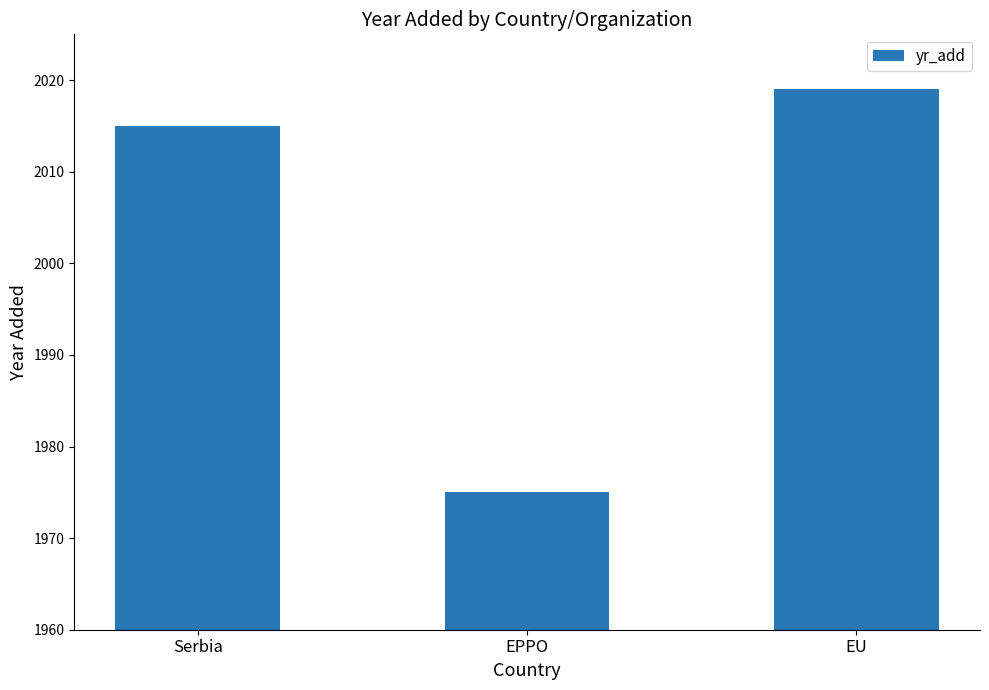

At which category does the chart reach its minimum across all series?

EPPO